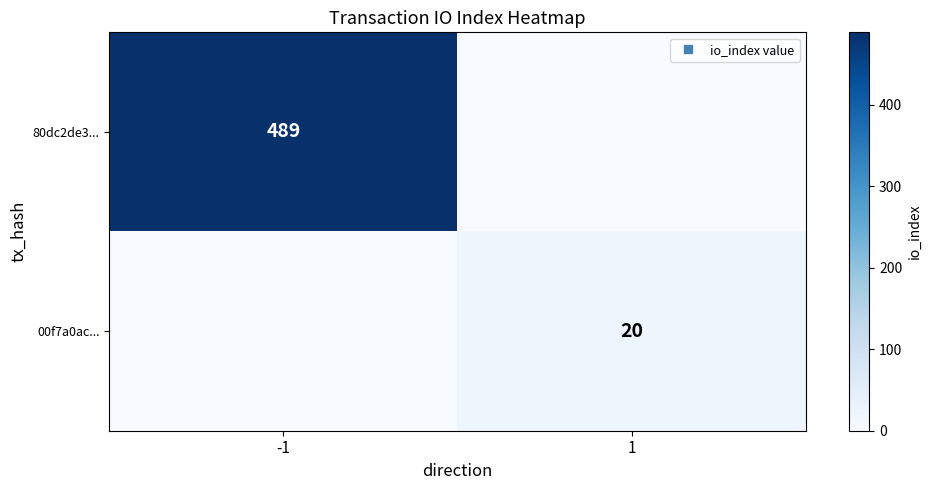

At 1, list the series in order from largest to smallest.

00f7a0ac..., 80dc2de3...